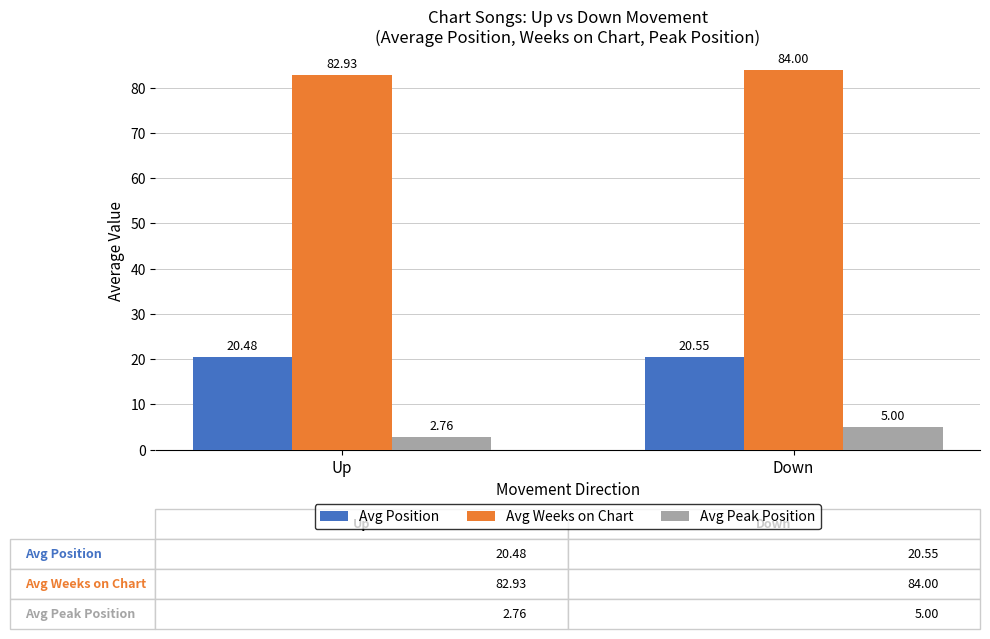

Does the chart contain stacked bars?

No